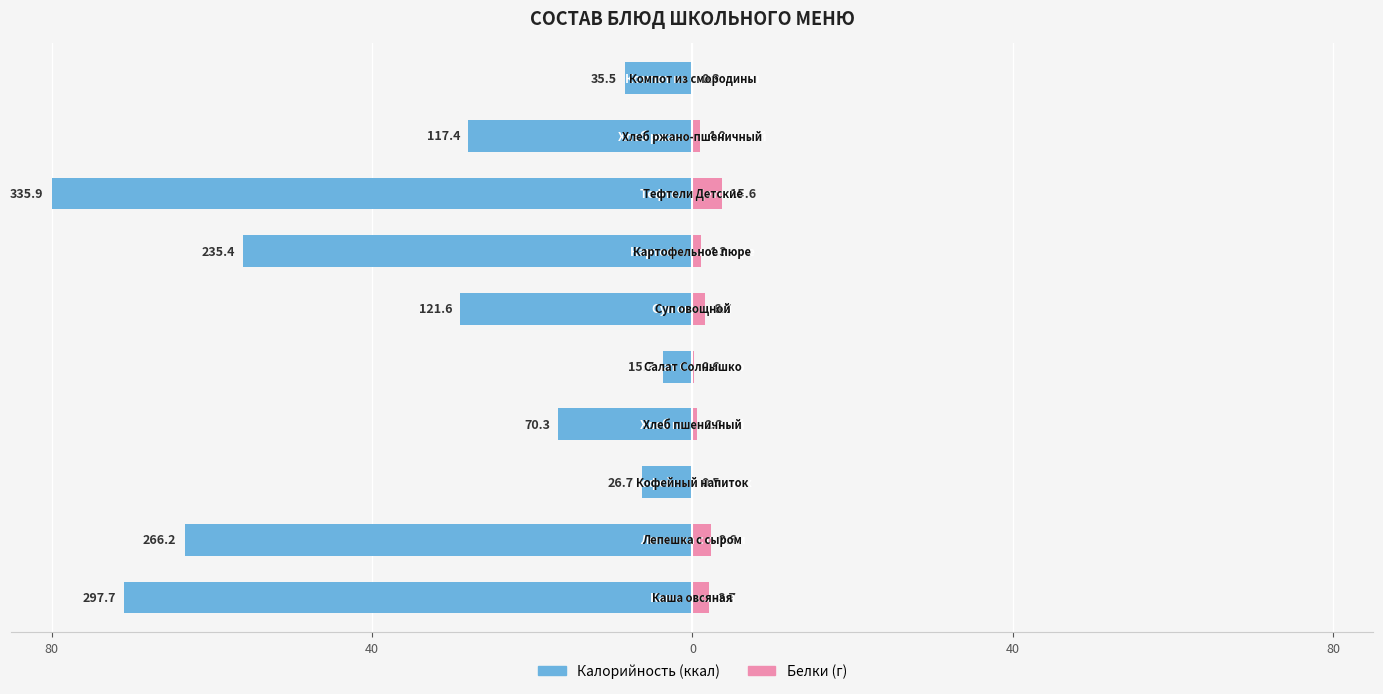

Count the number of categories in the chart.

10